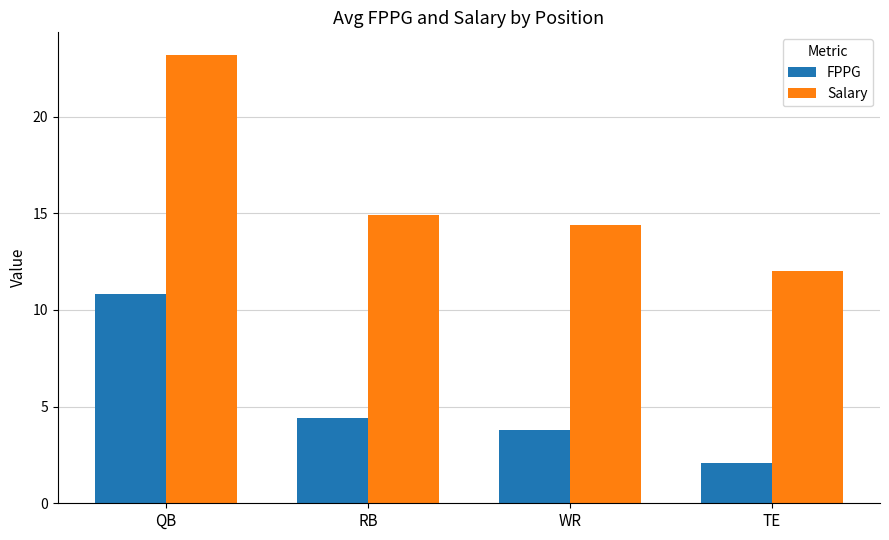

Reading left to right, what are all the values shown in this chart?

FPPG: QB=10.8	RB=4.4	WR=3.8	TE=2.1
Salary: QB=23.2	RB=14.9	WR=14.4	TE=12.0